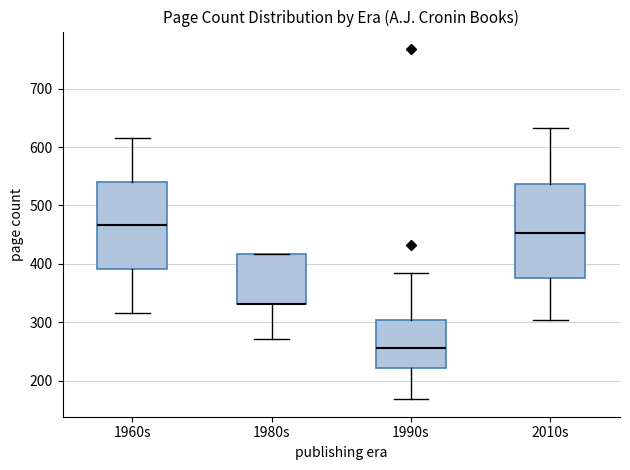

Reading left to right, transcribe this box plot: for each box, give where its median line is, the range the box spans, and where its two whiskers end, as read against the y-axis. The values are not printed on the chart, so give them approximately, as read against the axis.

1960s: median 470, box 390 to 540, whiskers 320 to 620
1980s: median 330 (drawn on the box's lower edge), box 330 to 420, whiskers 270 to 420
1990s: median 260, box 220 to 300, whiskers 170 to 380
2010s: median 450, box 380 to 540, whiskers 300 to 630